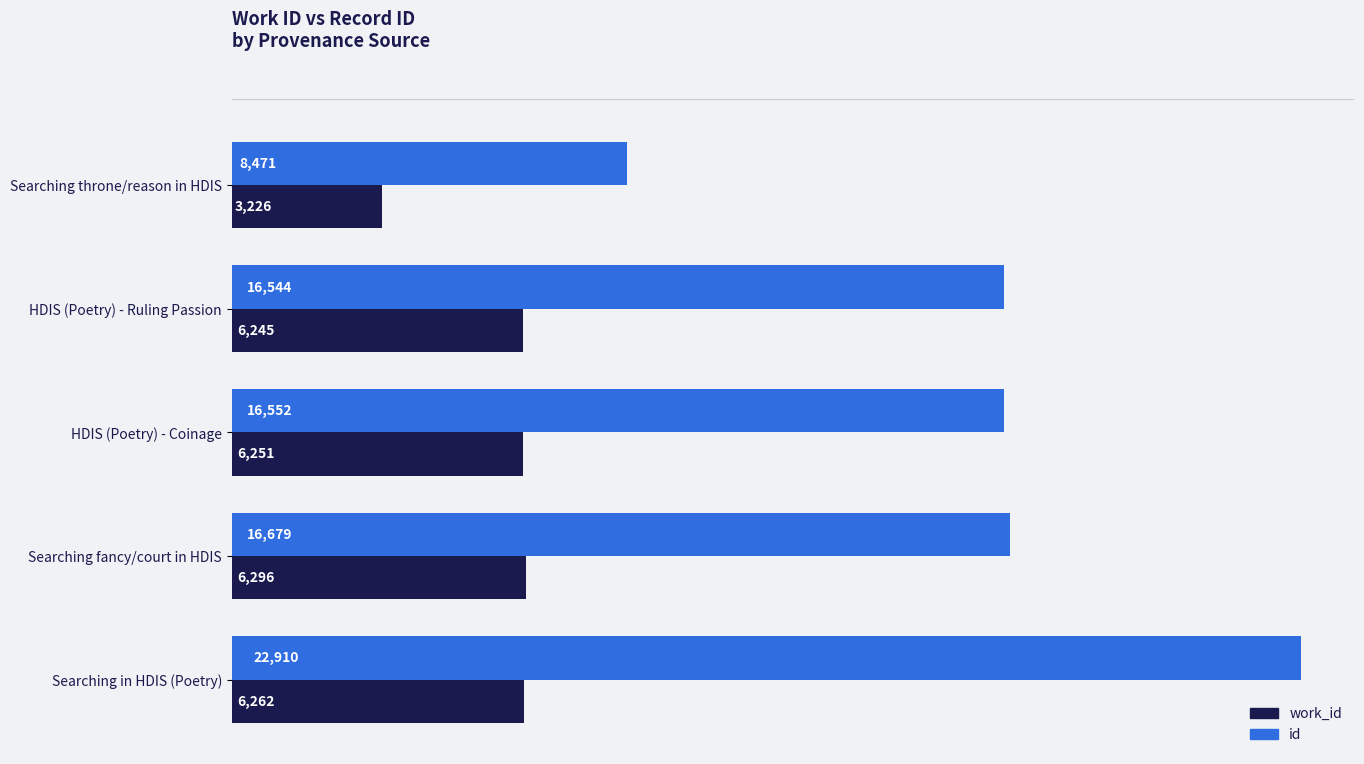

At which category is the sum across all series the highest?

Searching in HDIS (Poetry)